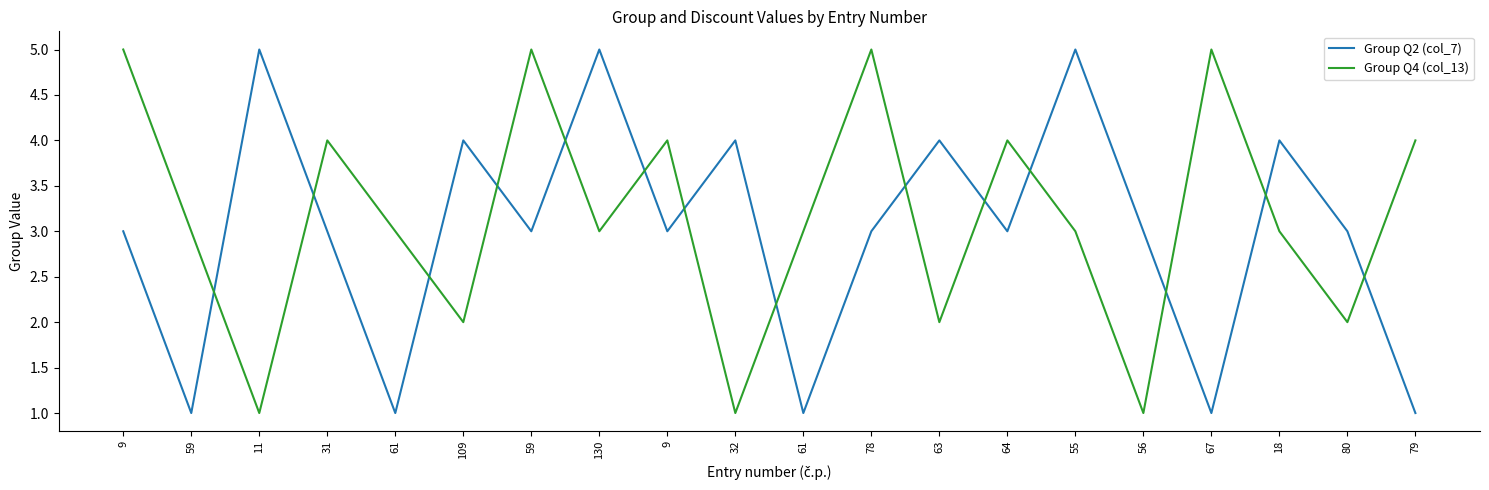

What are all the series names shown in the legend?

Group Q2 (col_7), Group Q4 (col_13)